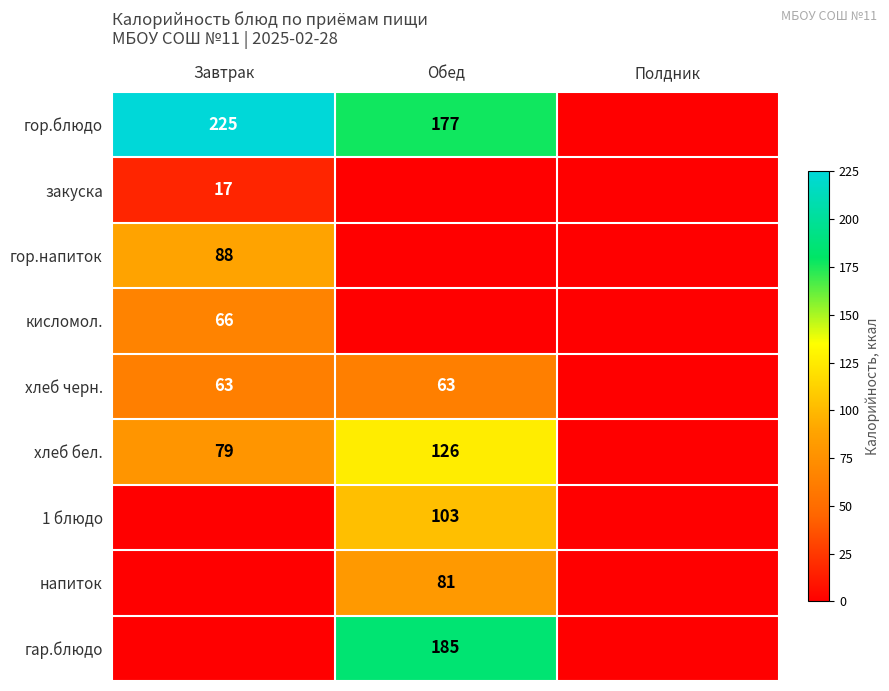

At how many categories does at least one series exceed 205?

1